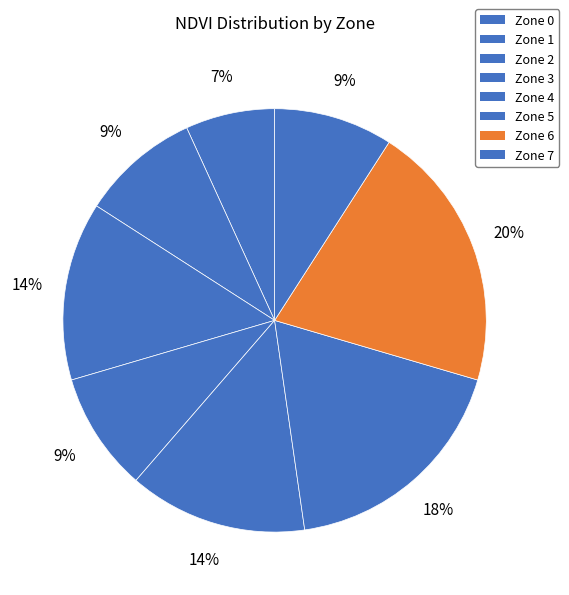

Approximately how many times larger is the value at Zone 0 compared to Zone 3?

0.8